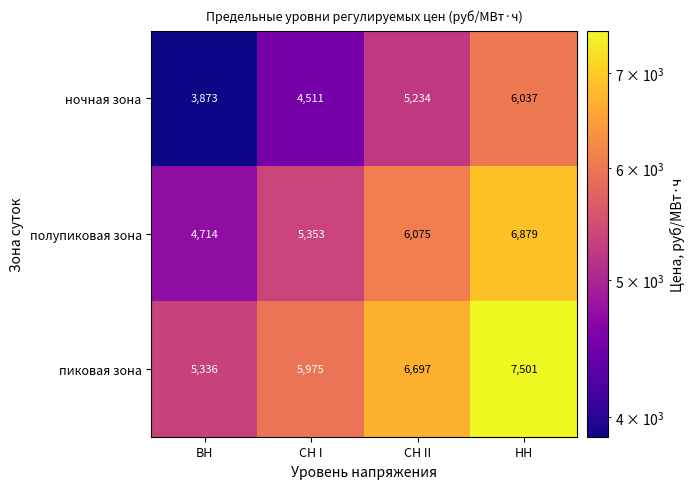

What is the difference between the полупиковая зона values at СН I and НН?

1526